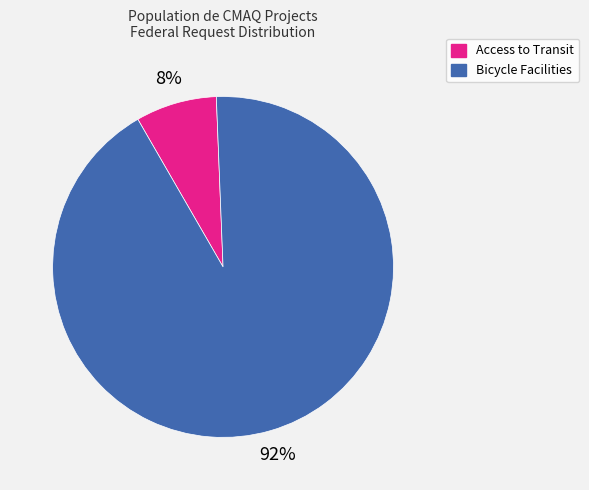

Is there a majority slice in this chart?

Yes